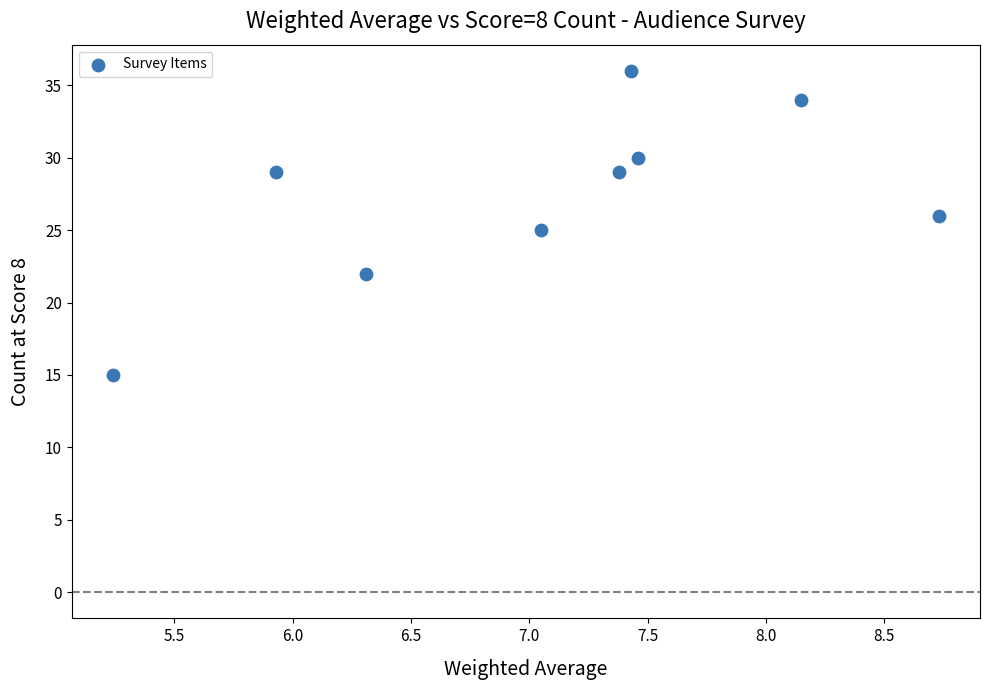

What is the range of Y values (max minus min)?

21